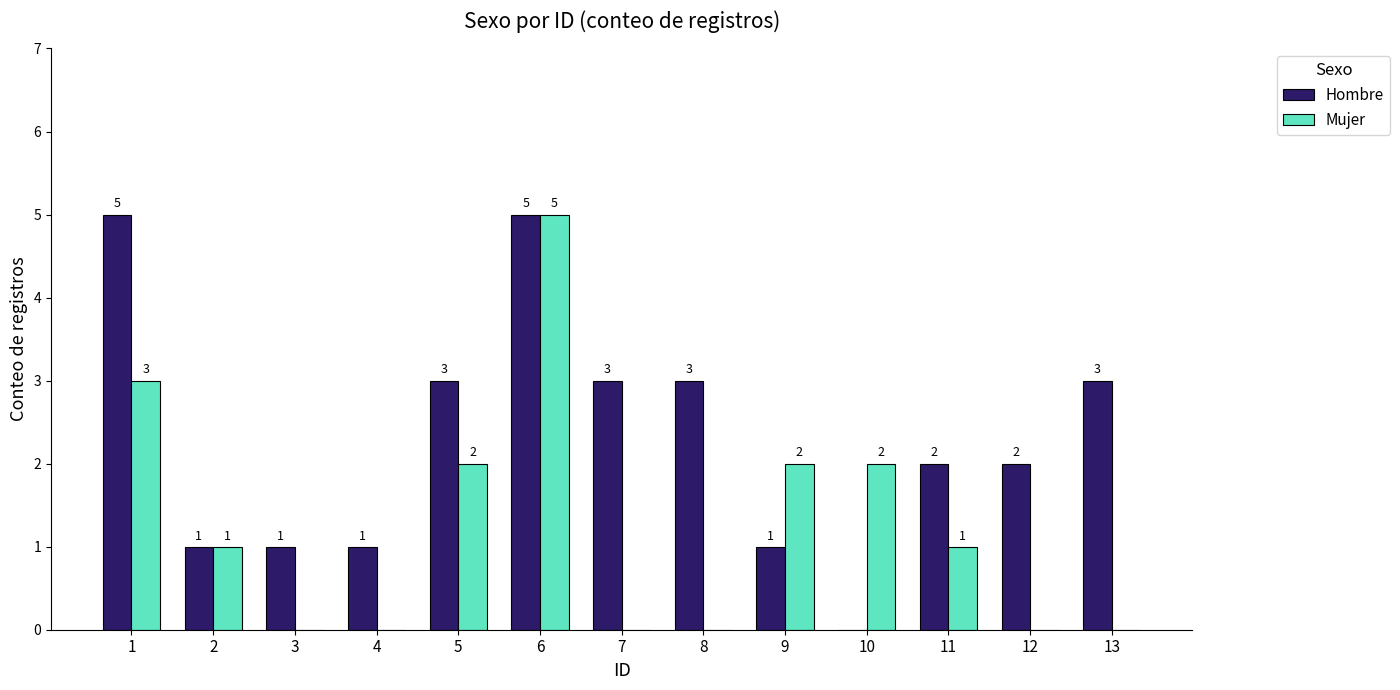

Which series has the largest total across all categories?

Hombre